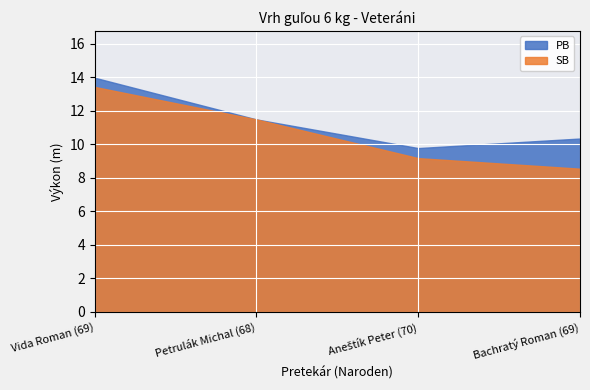

Rank the series by their maximum value, from highest to lowest.

PB, SB